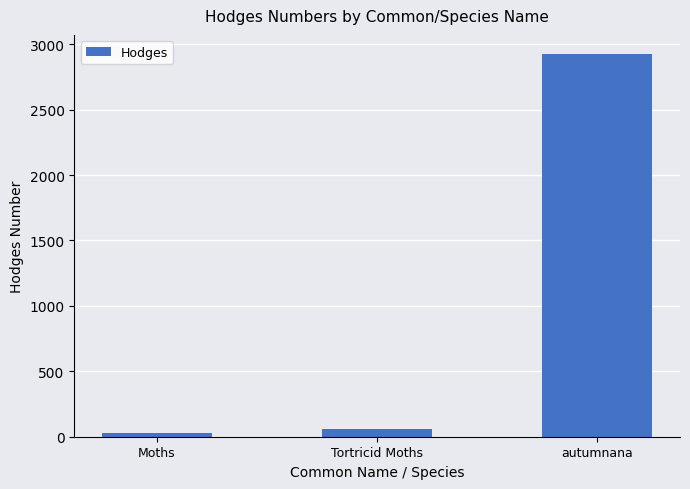

Count the number of data series in this chart.

1